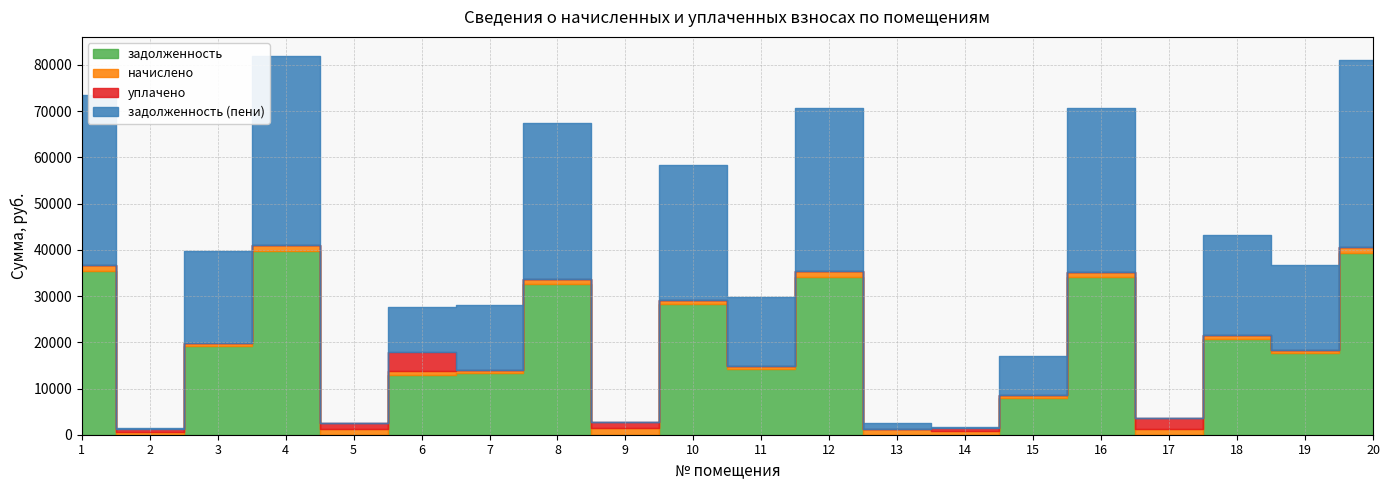

What are all the series names shown in the legend?

задолженность, начислено, уплачено, задолженность (пени)